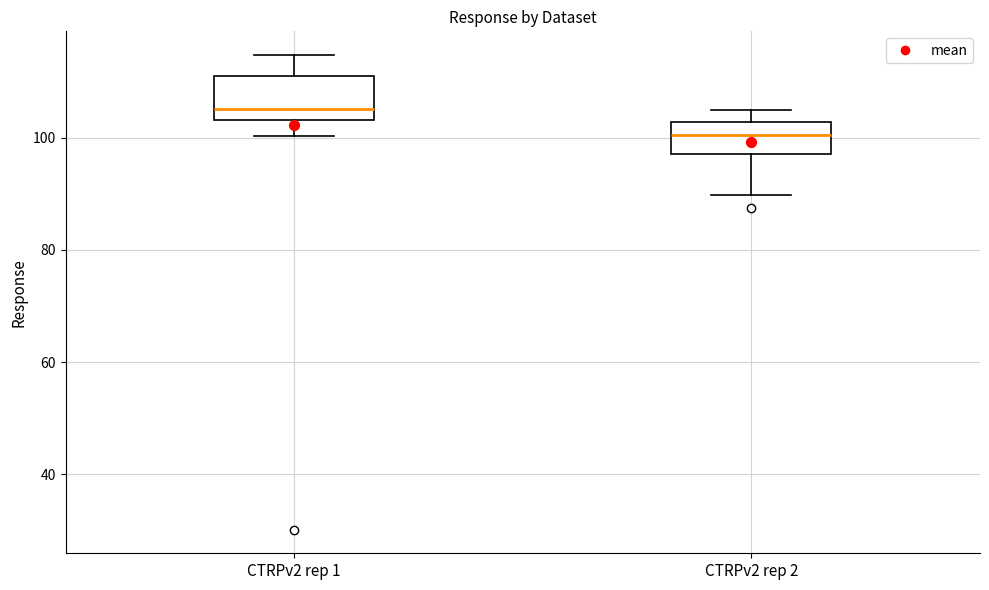

Comparing the boxes themselves (not the whiskers), which one is the tallest?

CTRPv2 rep 1